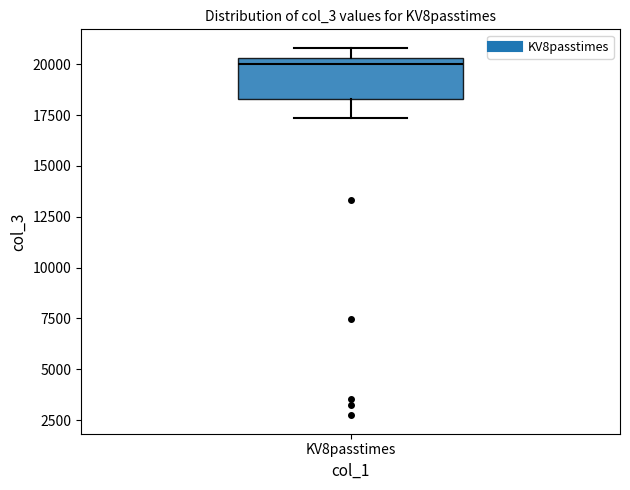

Transcribe this box plot: give where the median line is, the range the box spans, and where the two whiskers end, as read against the y-axis. The values are not printed on the chart, so give them approximately, as read against the axis.

median 20000, box 18500 to 20500, whiskers 17500 to 21000